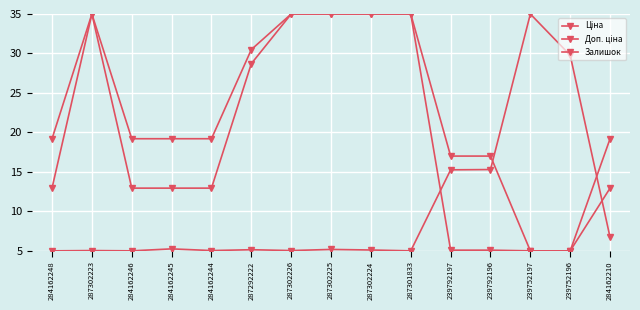

Is this an area chart (filled region under the line)?

No